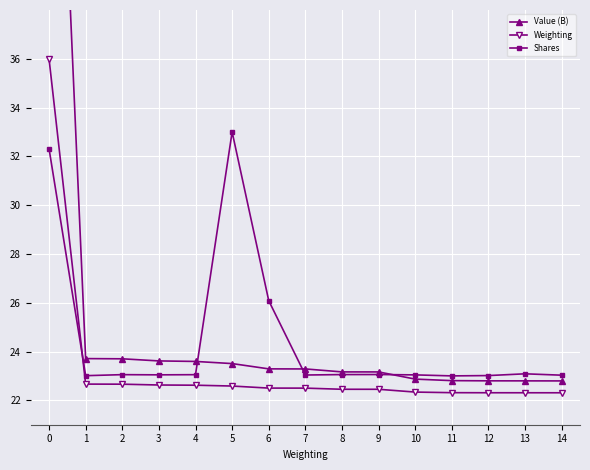

How many data points does each series have?

15